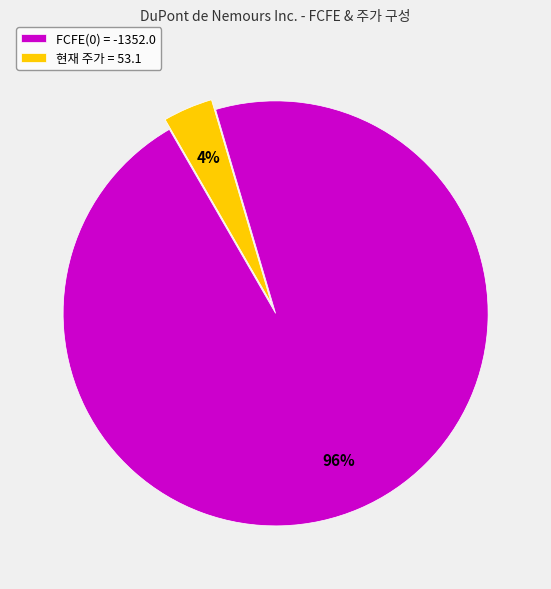

What percentage is the 현재 주가 = 53.1 slice, to the nearest percent?

4%